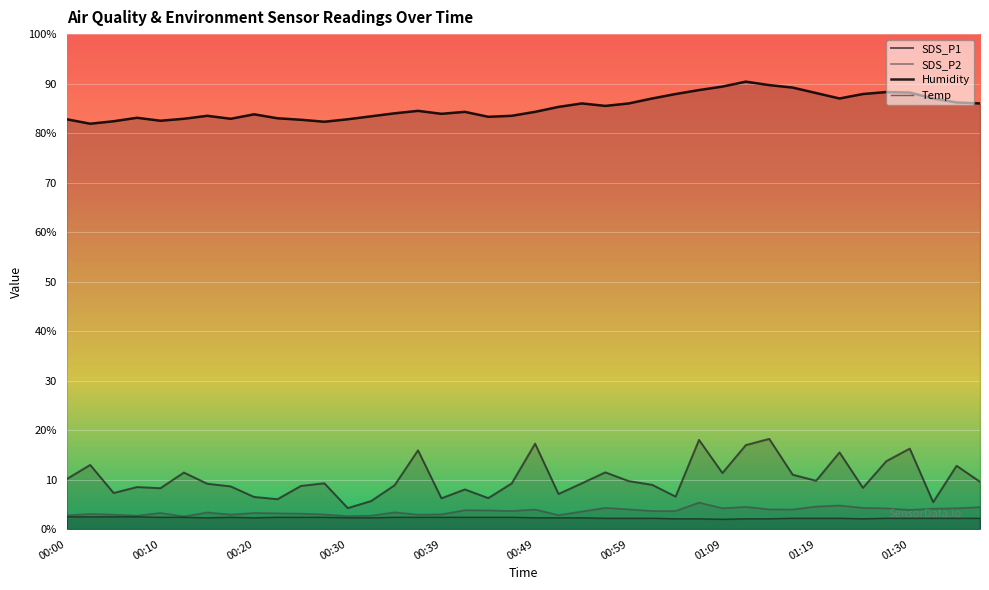

At which category is the sum across all series the highest?

01:06